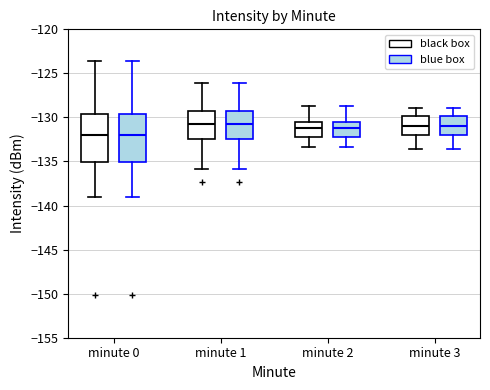

Where does the upper whisker of the box for minute 3 (blue box) end on the y-axis? The values are not printed on the chart, so give them approximately, as read against the axis.

-129.0